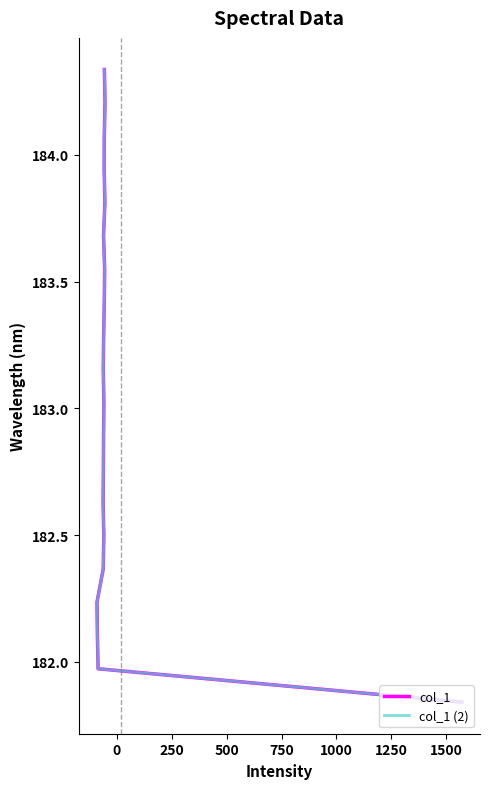

What is the difference between the col_1 values at 250 and 1500?

0.7